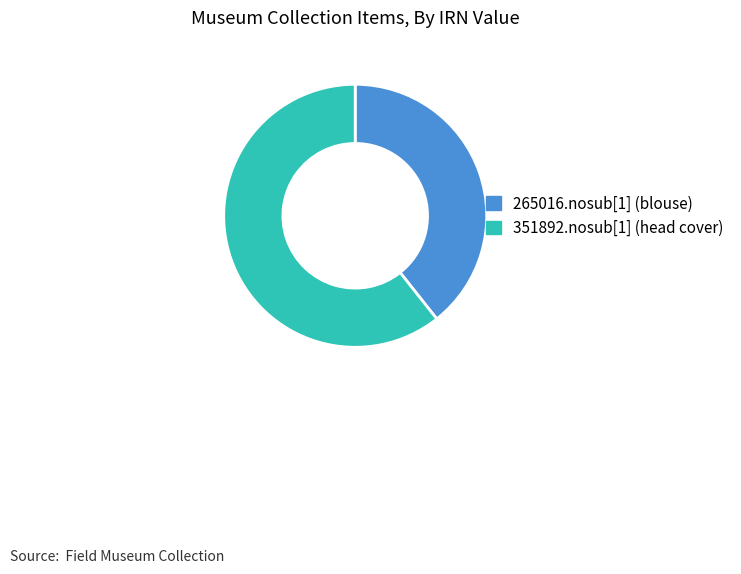

Is there any slice that represents more than half of the pie?

Yes